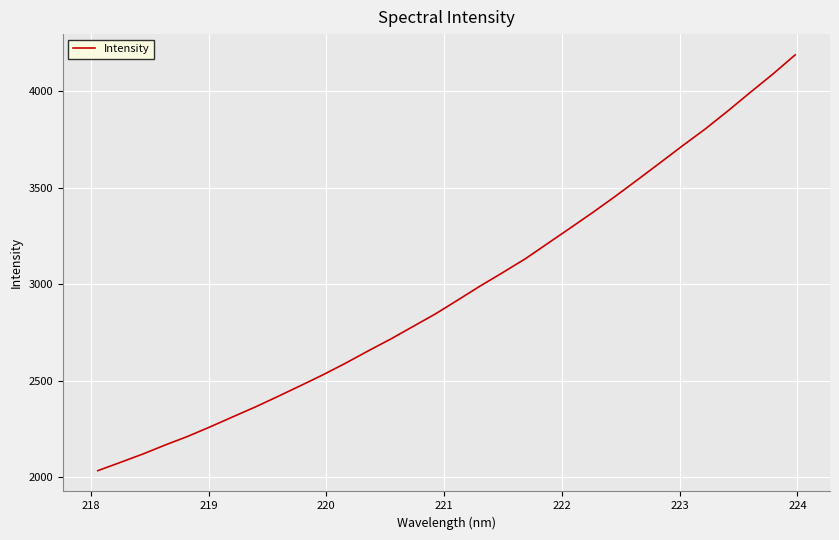

What is the minimum value shown in the chart?

2033.0